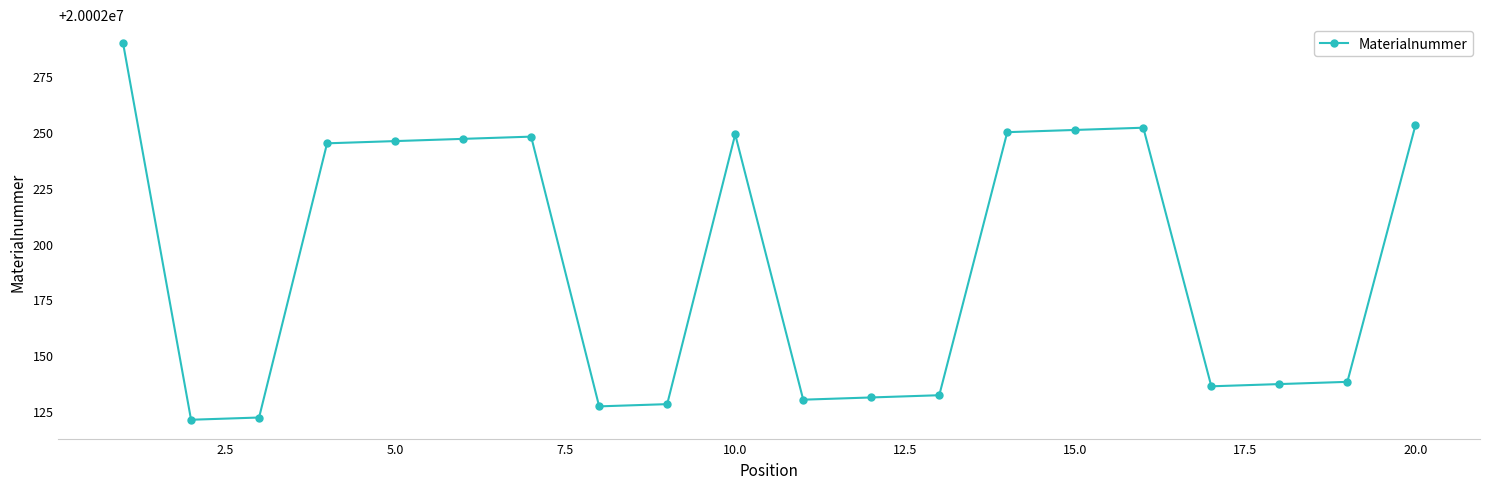

What is the sum of all values?

400043833